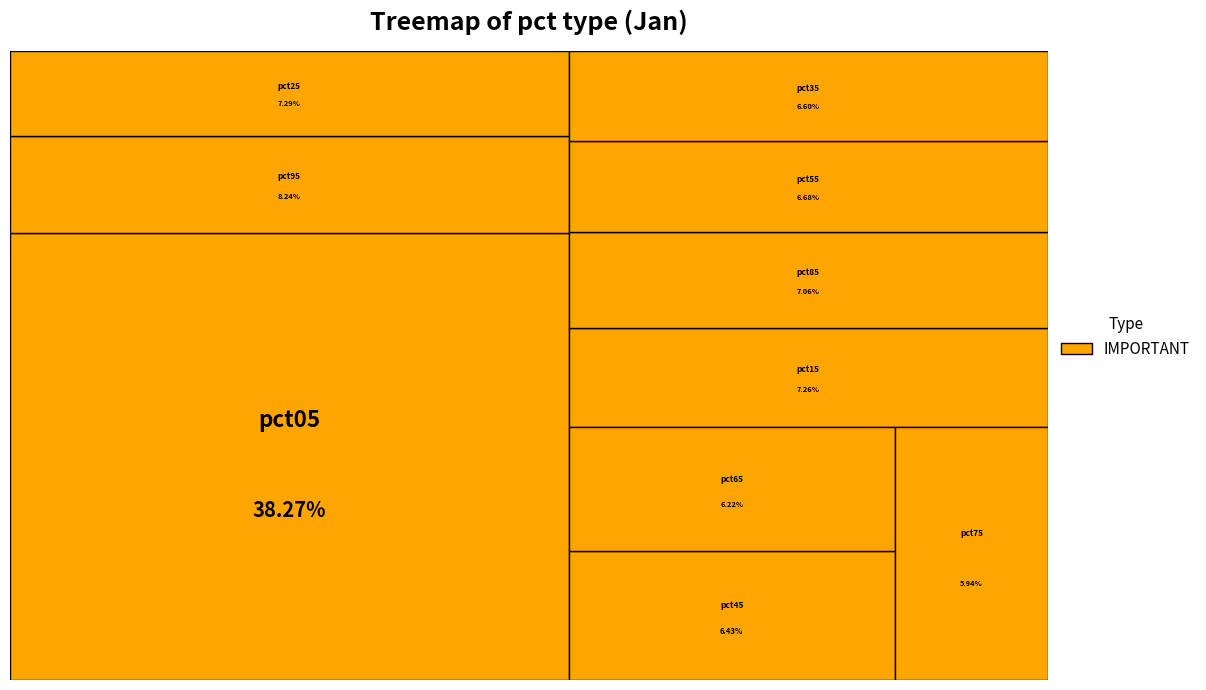

Does pct15 represent more than half of the total?

No